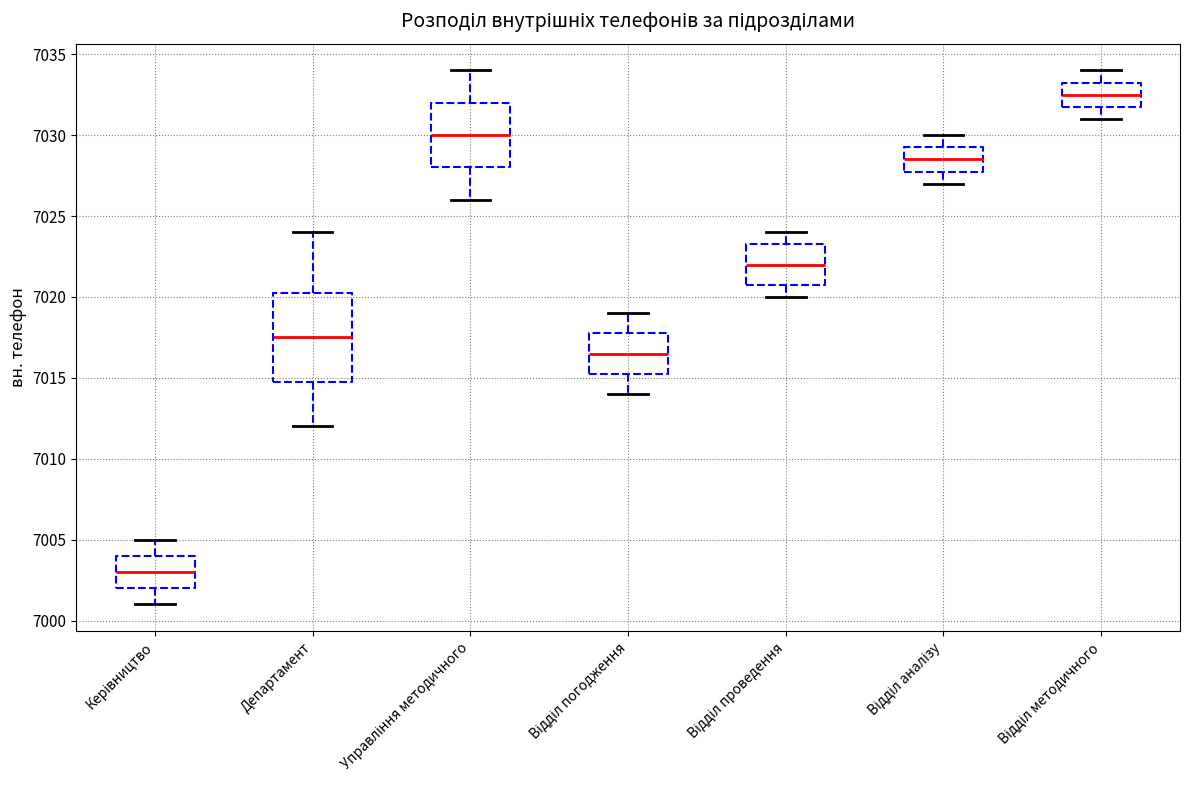

Reading left to right, transcribe this box plot: for each box, give where its median line is, the range the box spans, and where its two whiskers end, as read against the y-axis. The values are not printed on the chart, so give them approximately, as read against the axis.

Керівництво: median 7003.0, box 7002.0 to 7004.0, whiskers 7001.0 to 7005.0
Департамент: median 7017.5, box 7015.0 to 7020.5, whiskers 7012.0 to 7024.0
Управління методичного: median 7030.0, box 7028.0 to 7032.0, whiskers 7026.0 to 7034.0
Відділ погодження: median 7016.5, box 7015.5 to 7018.0, whiskers 7014.0 to 7019.0
Відділ проведення: median 7022.0, box 7021.0 to 7023.5, whiskers 7020.0 to 7024.0
Відділ аналізу: median 7028.5, box 7028.0 to 7029.5, whiskers 7027.0 to 7030.0
Відділ методичного: median 7032.5, box 7032.0 to 7033.5, whiskers 7031.0 to 7034.0